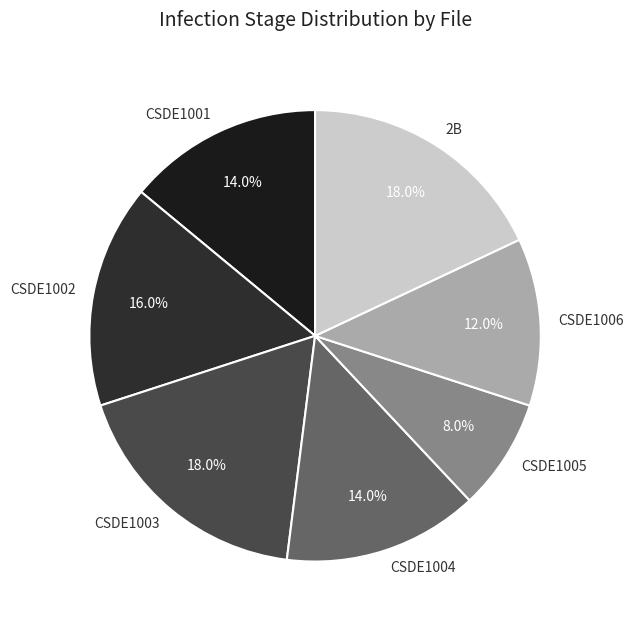

How many slices are in this pie chart?

7